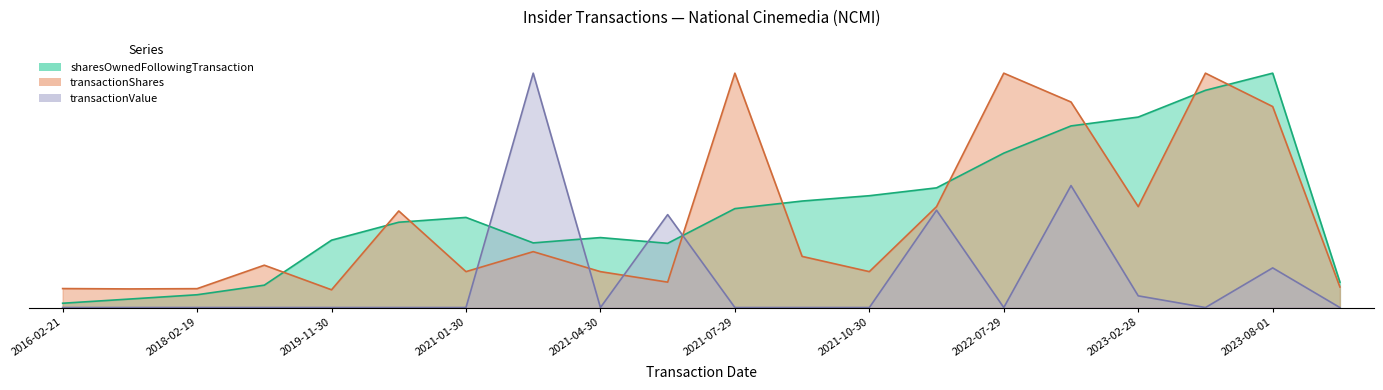

List the series in order of their peak value, lowest first.

transactionShares, sharesOwnedFollowingTransaction, transactionValue